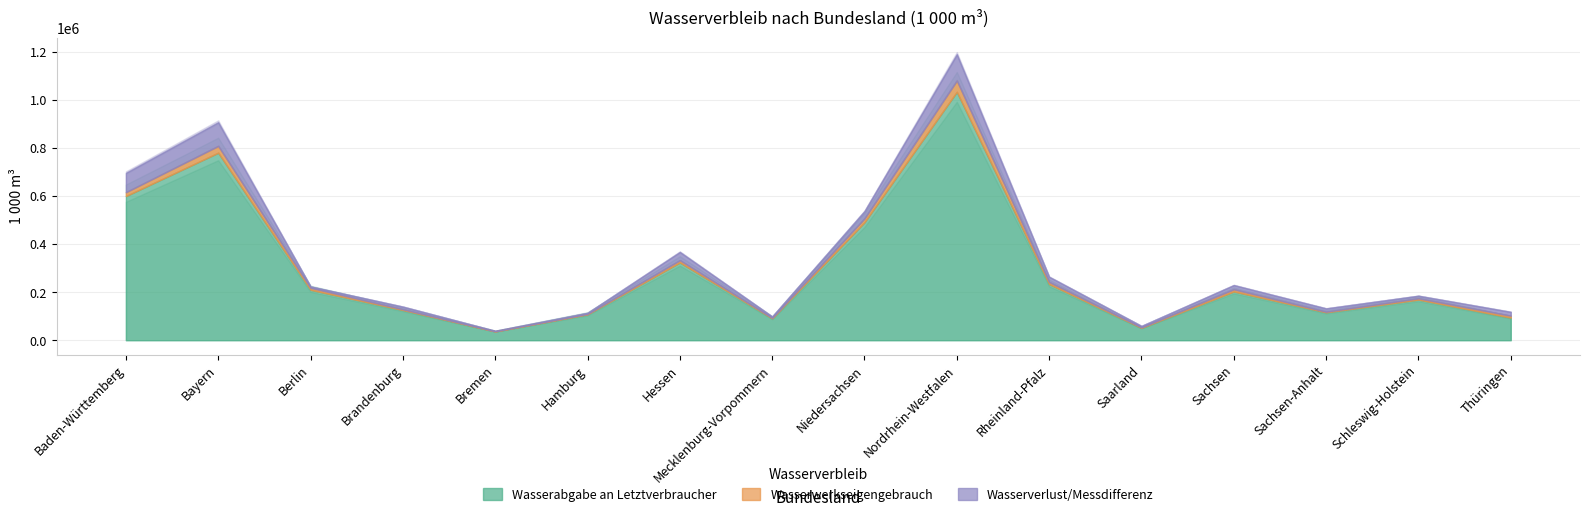

Which series has the largest total across all categories?

Wasserabgabe an Letztverbraucher